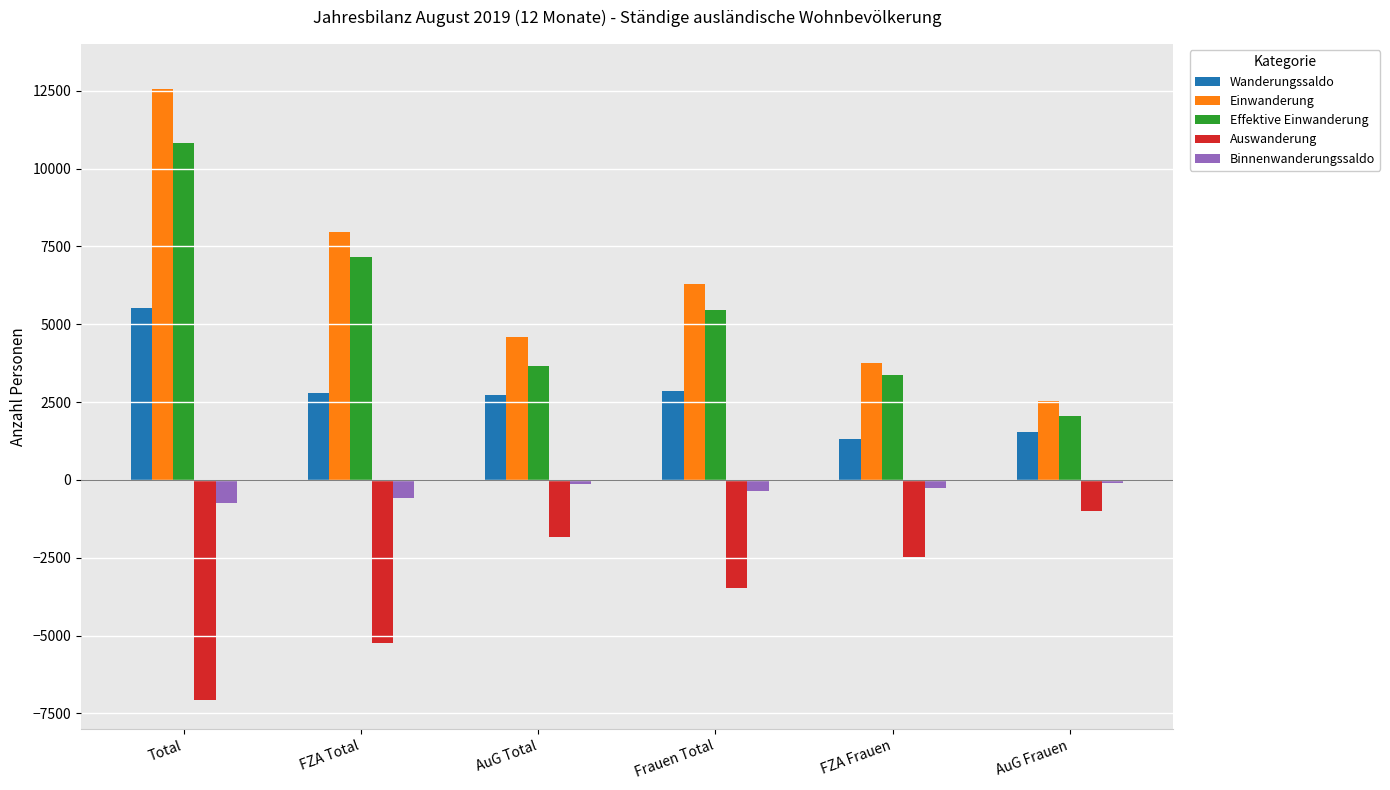

The value of Binnenwanderungssaldo at Frauen Total is -353. True or false?

True